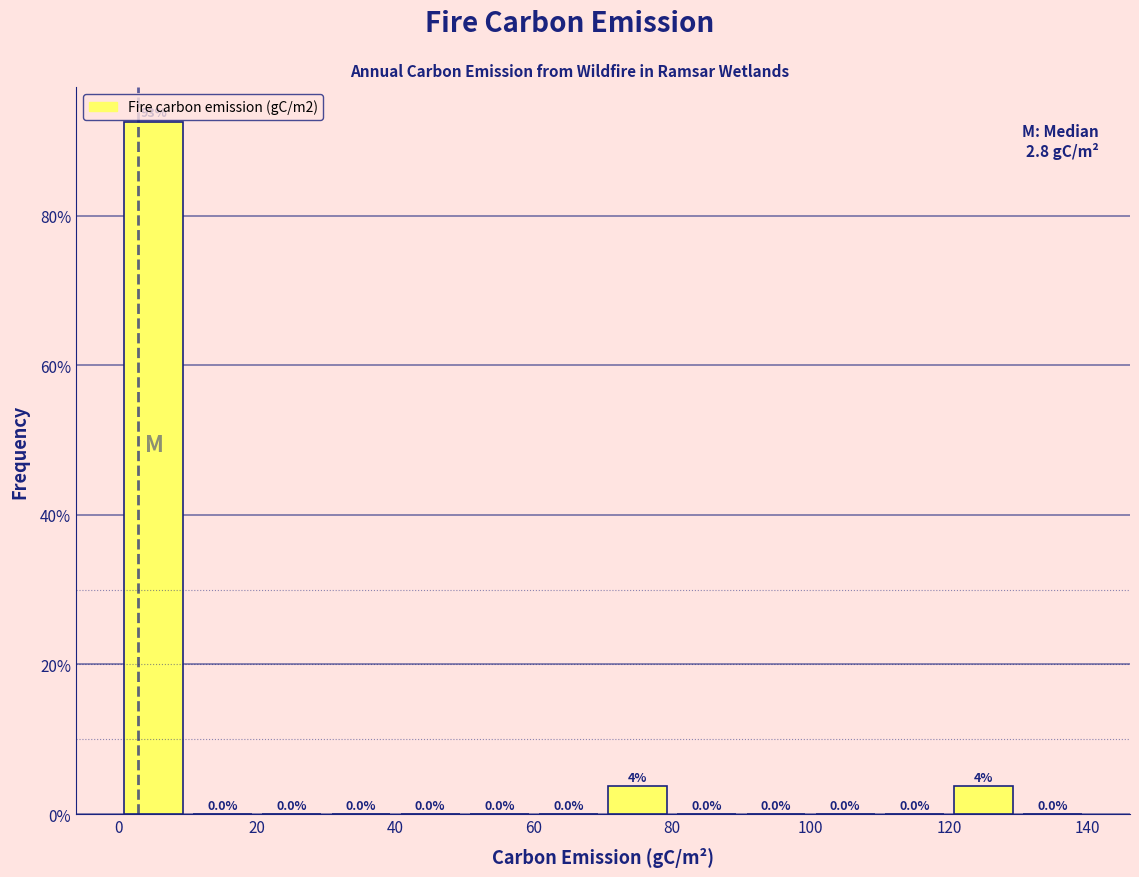

Which range on the x-axis has the tallest bar?

0 to 10